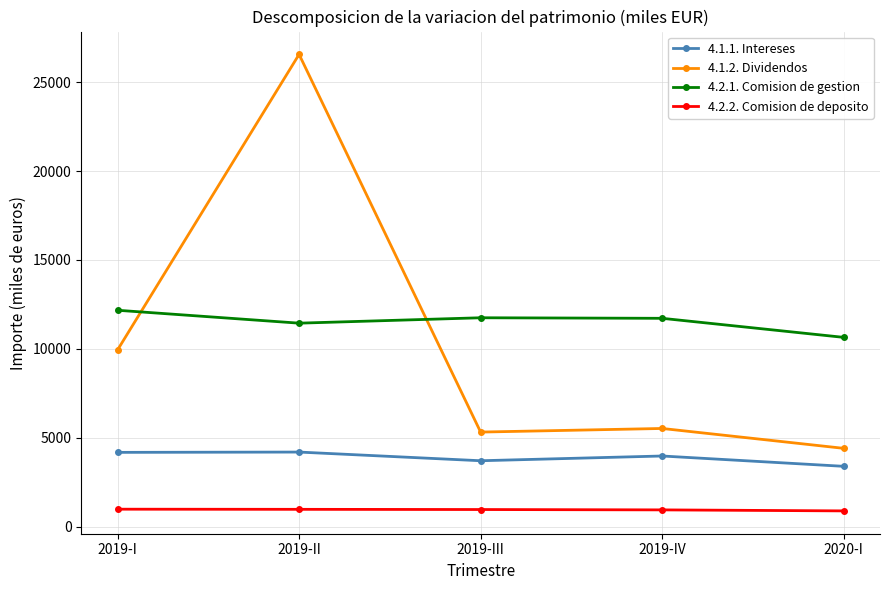

What is the sum of the 4.1.1. Intereses values at 2019-III and 2019-IV?

7669